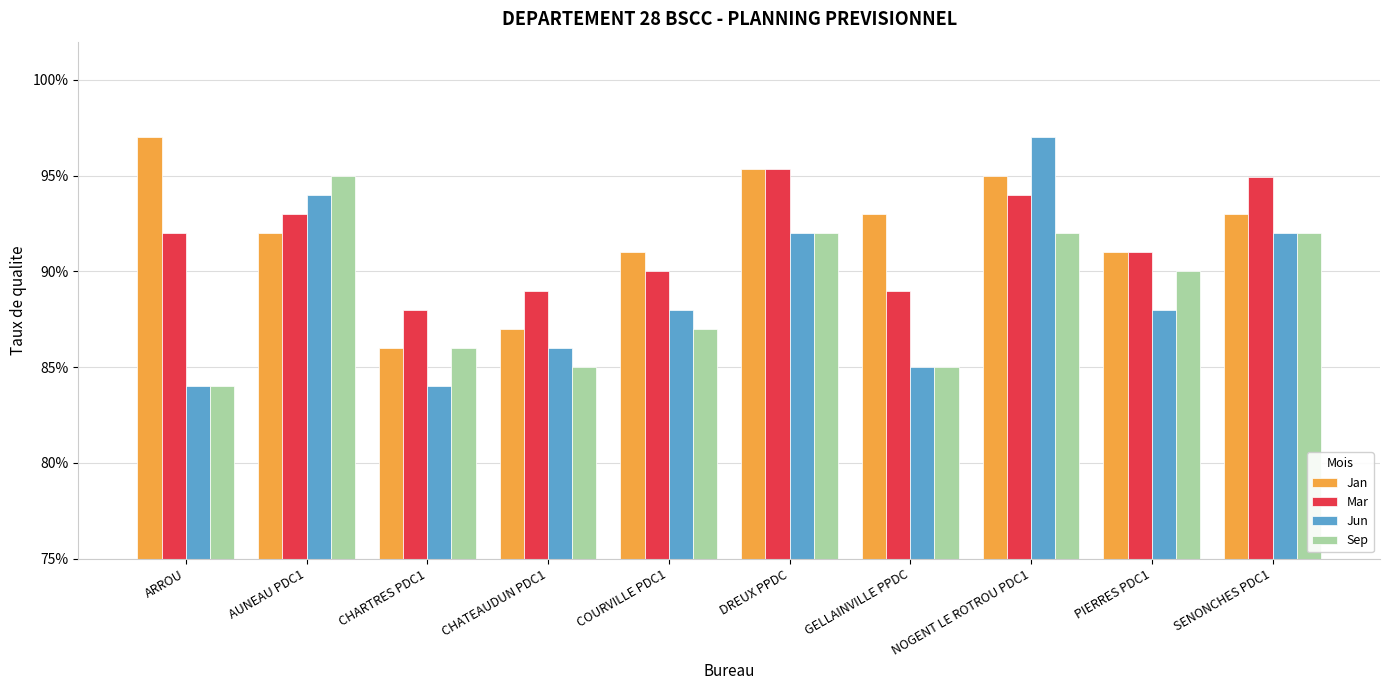

List the labels in order of Sep value, smallest first.

ARROU, CHATEAUDUN PDC1, GELLAINVILLE PPDC, CHARTRES PDC1, COURVILLE PDC1, PIERRES PDC1, DREUX PPDC, NOGENT LE ROTROU PDC1, SENONCHES PDC1, AUNEAU PDC1